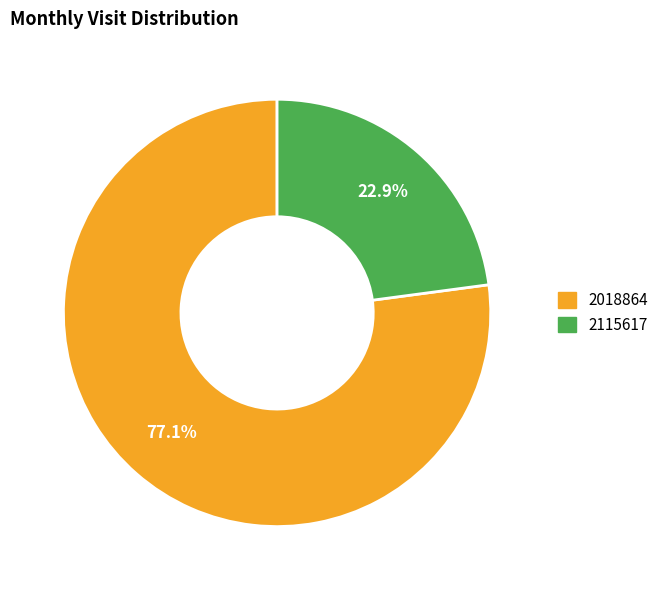

The 2018864 slice represents 77% of the pie. True or false?

True